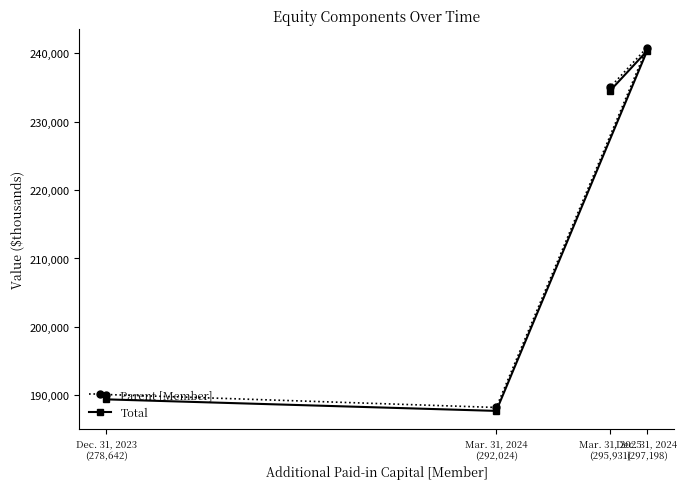

What is the difference between the second highest and second lowest values in the Parent [Member] series?

44905